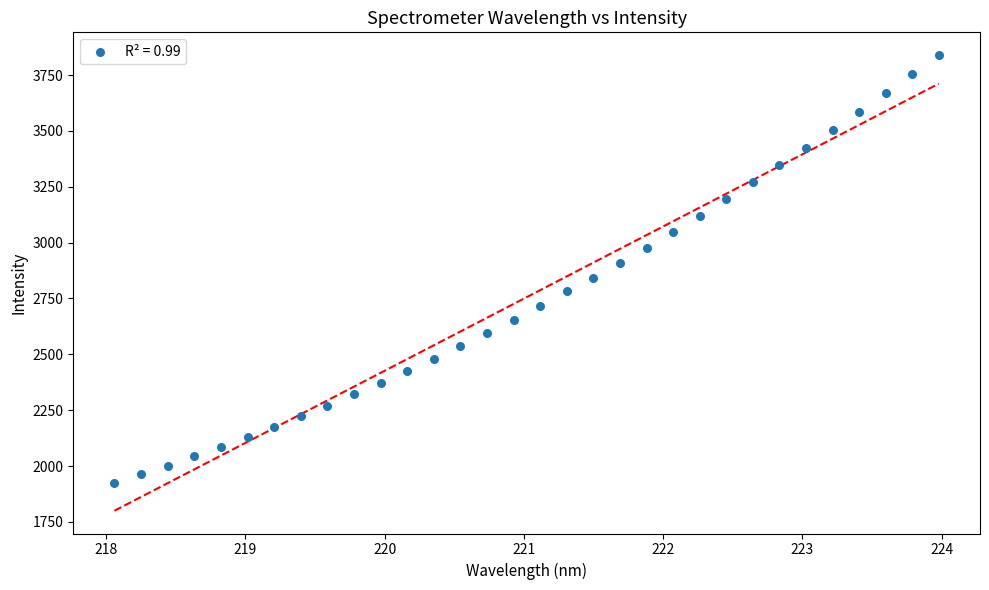

What is the range of X values (max minus min)?

5.9